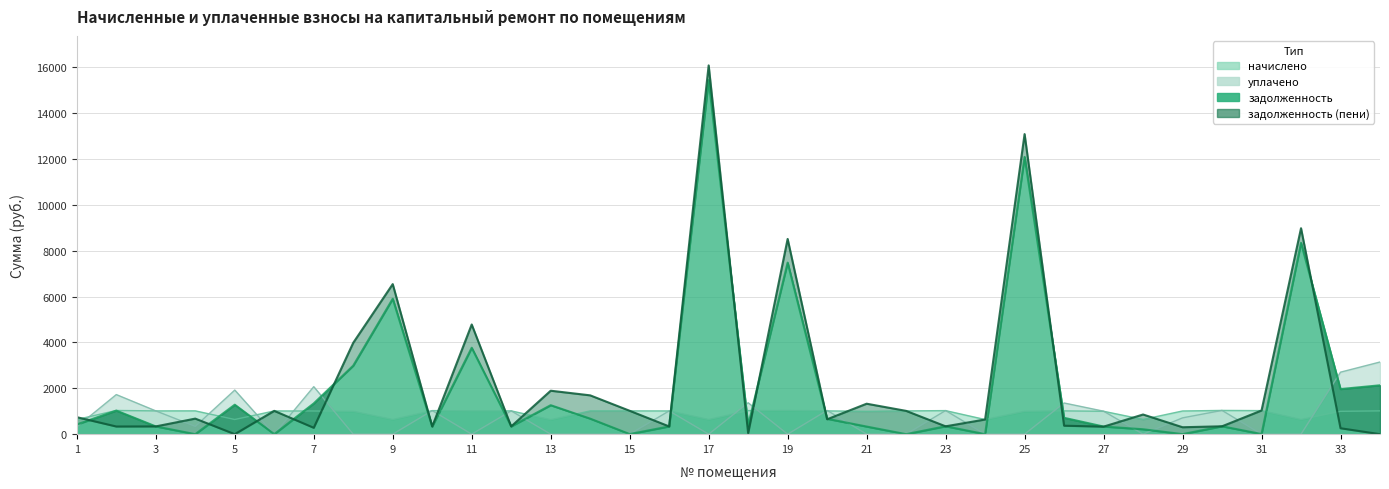

At which label does zadolzhennost reach its peak?

17